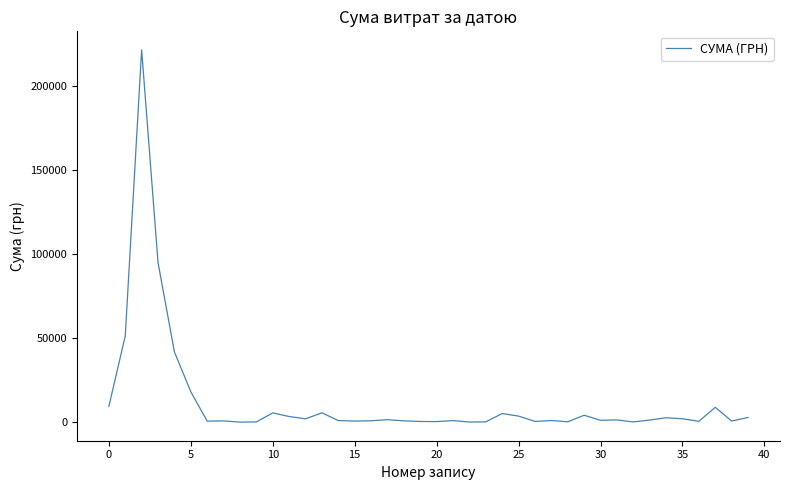

What is the maximum value shown in the chart?

221368.2